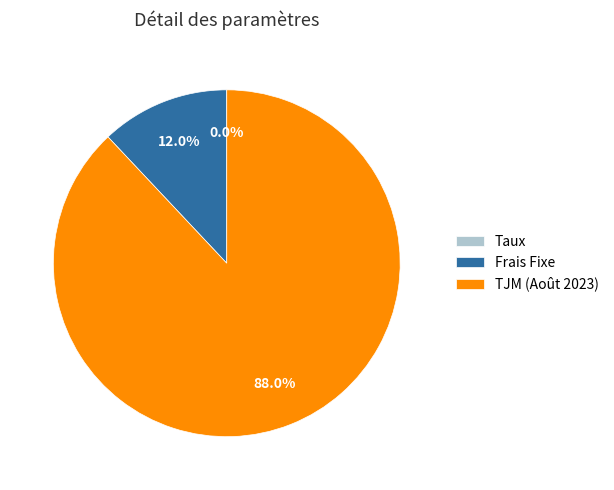

What percentage do Frais Fixe and TJM (Août 2023) together represent?

100.0%